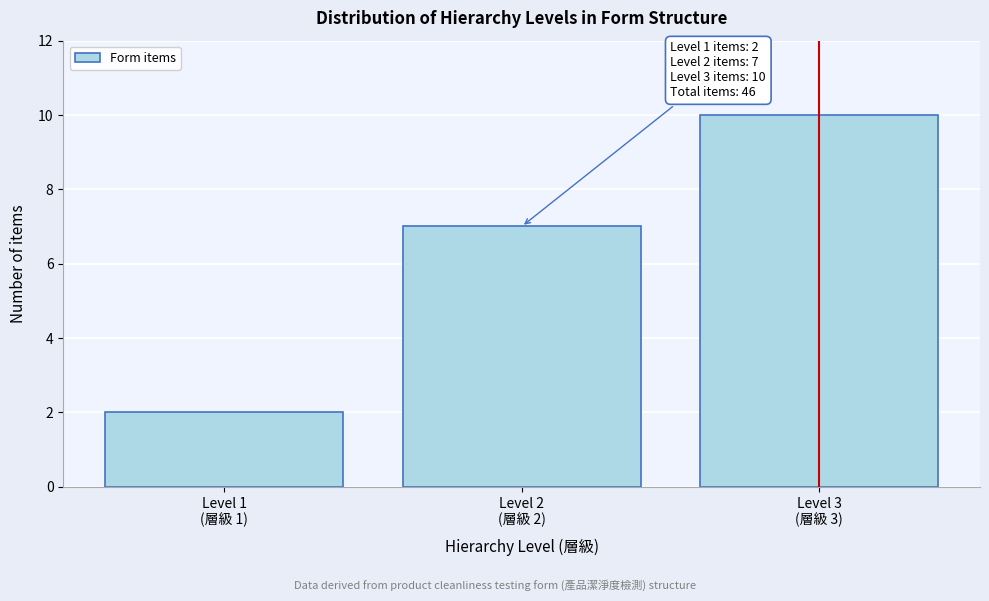

Reading right to left, what are all the values shown in this chart?

10	7	2